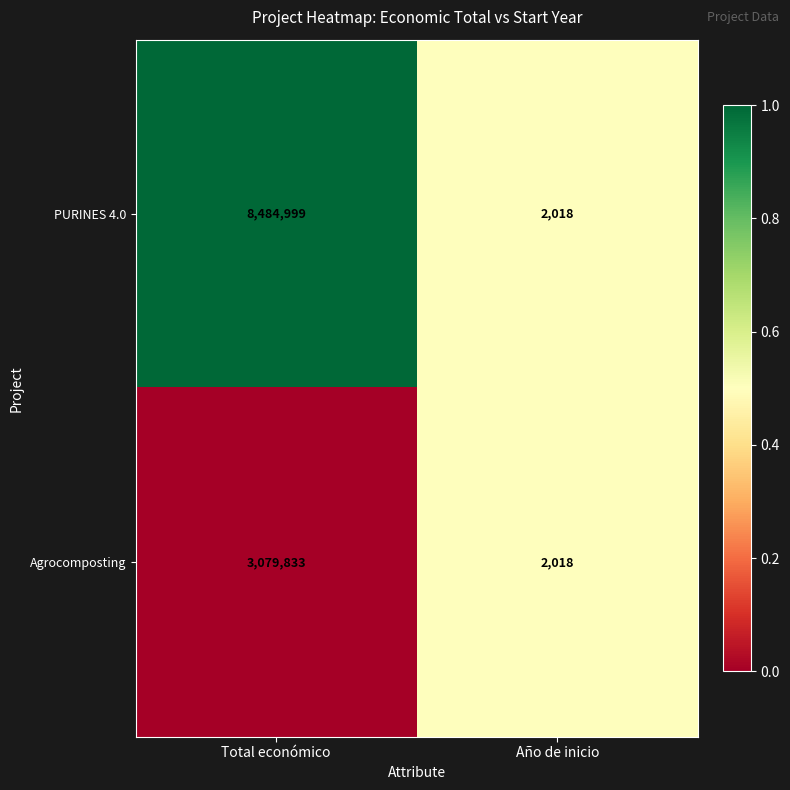

Read the Agrocomposting value at Total económico, to the nearest 100.

3079800